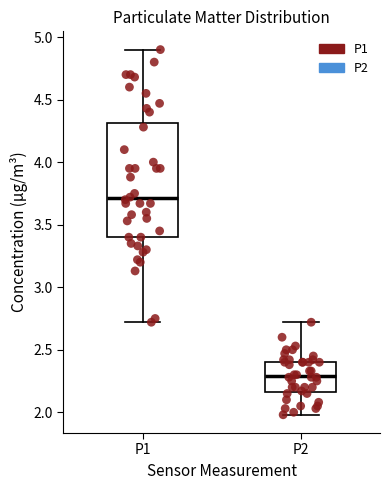

Reading left to right, read every box against the y-axis: the position of its median line, the range the box covers, and the ends of its whiskers. The values are not printed on the chart, so give them approximately, as read against the axis.

P1: median 3.70, box 3.40 to 4.30, whiskers 2.70 to 4.90
P2: median 2.30, box 2.15 to 2.40, whiskers 2.00 to 2.70